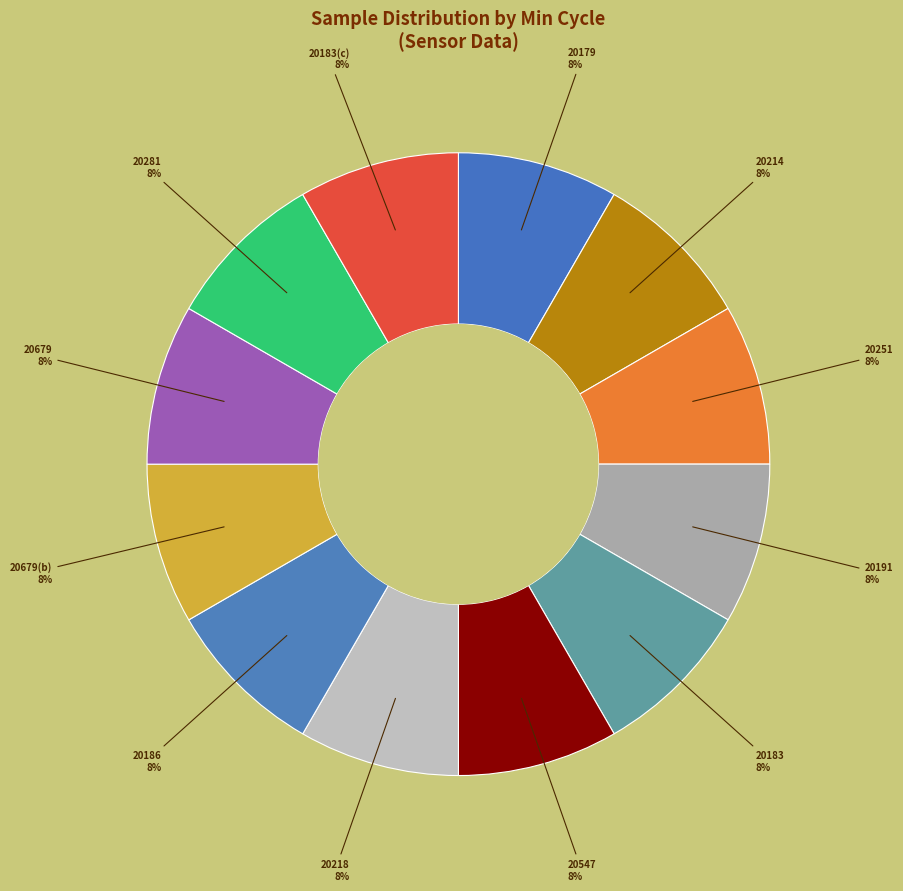

Approximately how many times larger is the value at 20218 compared to 20679?

1.0